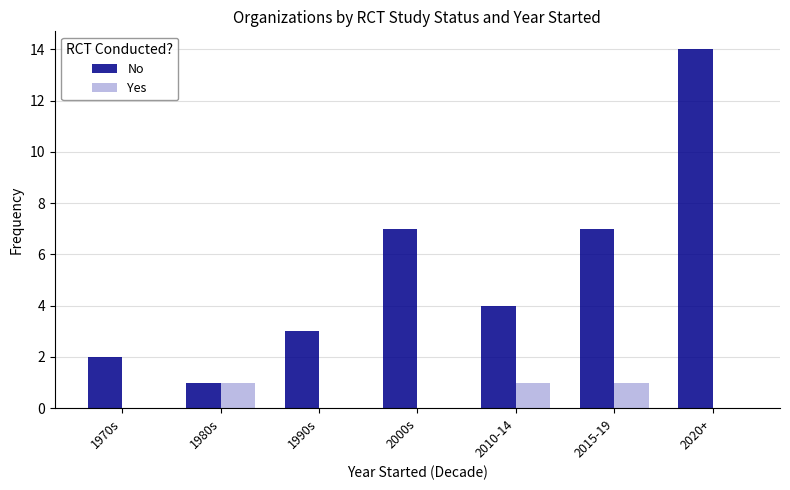

Which series has the largest total across all categories?

No